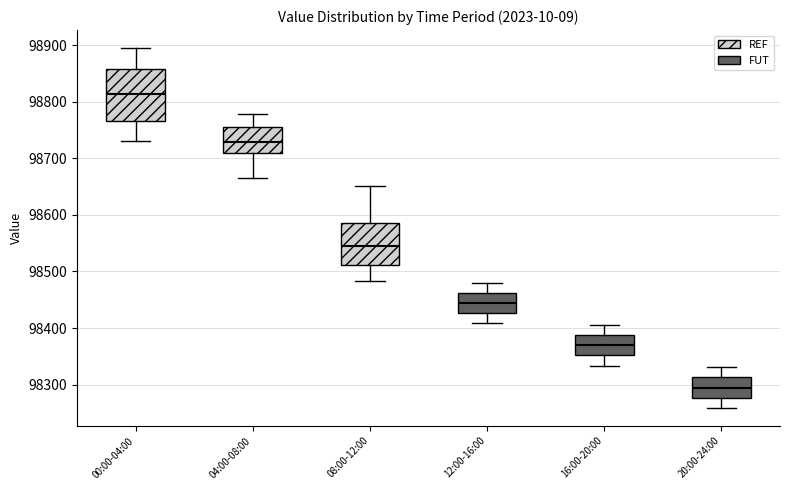

Where does the median line of the box for 00:00-04:00 sit on the y-axis? The values are not printed on the chart, so give them approximately, as read against the axis.

98810